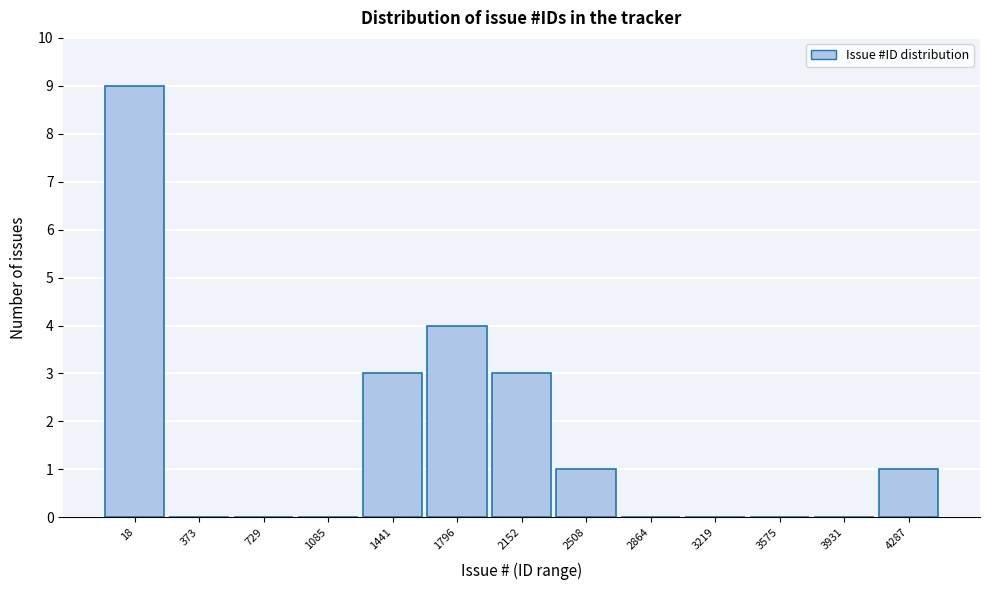

Reading left to right, transcribe all the data shown in this chart.

18=9	373=0	729=0	1085=0	1441=3	1796=4	2152=3	2508=1	2864=0	3219=0	3575=0	3931=0	4287=1